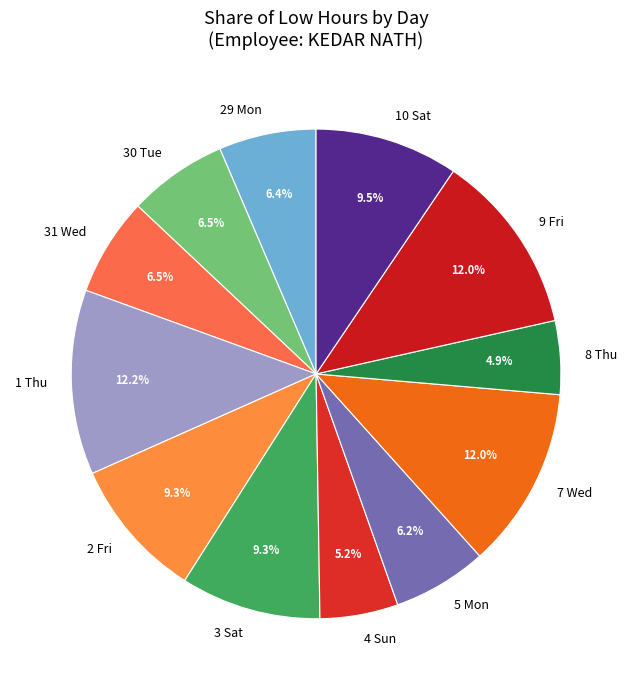

What portion of the pie excludes 3 Sat?

90.7%